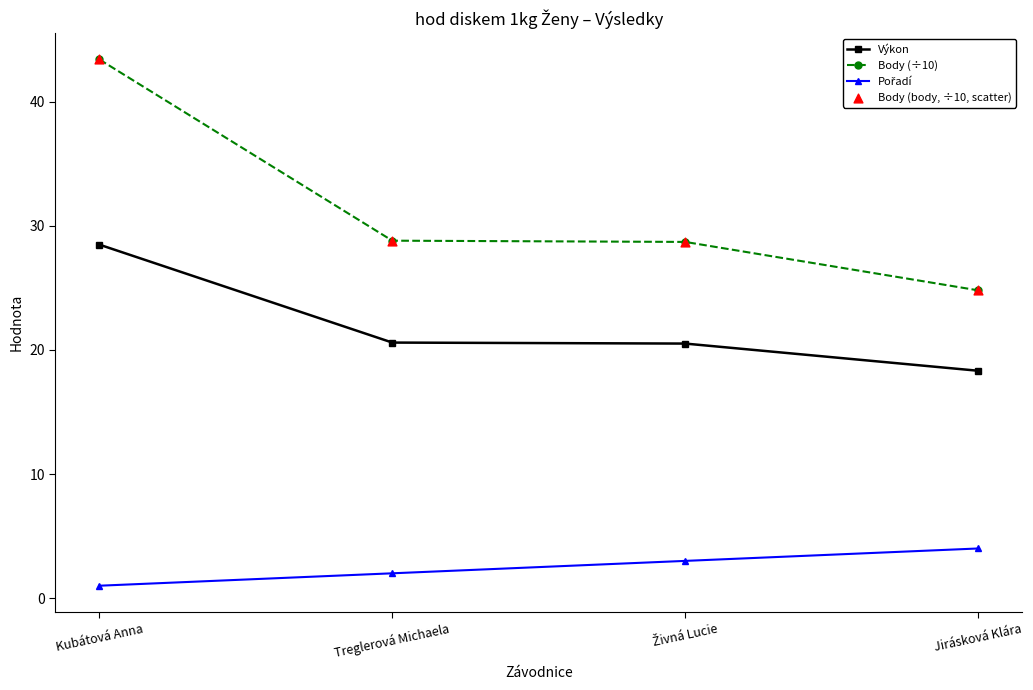

Is it true that Body (÷10) equals 24.8 at Jirásková Klára?

True